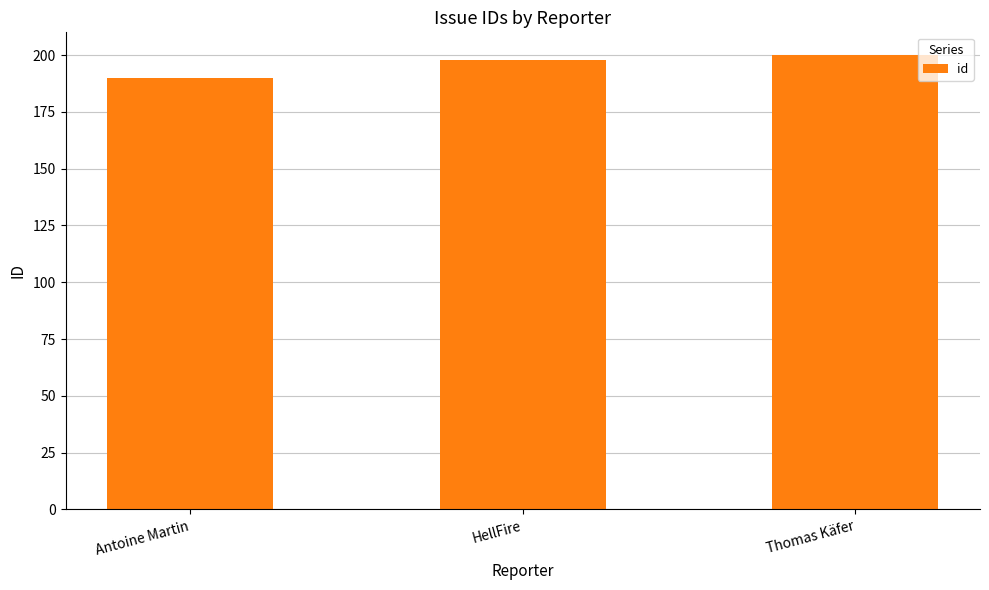

What is the sum of all values?

588